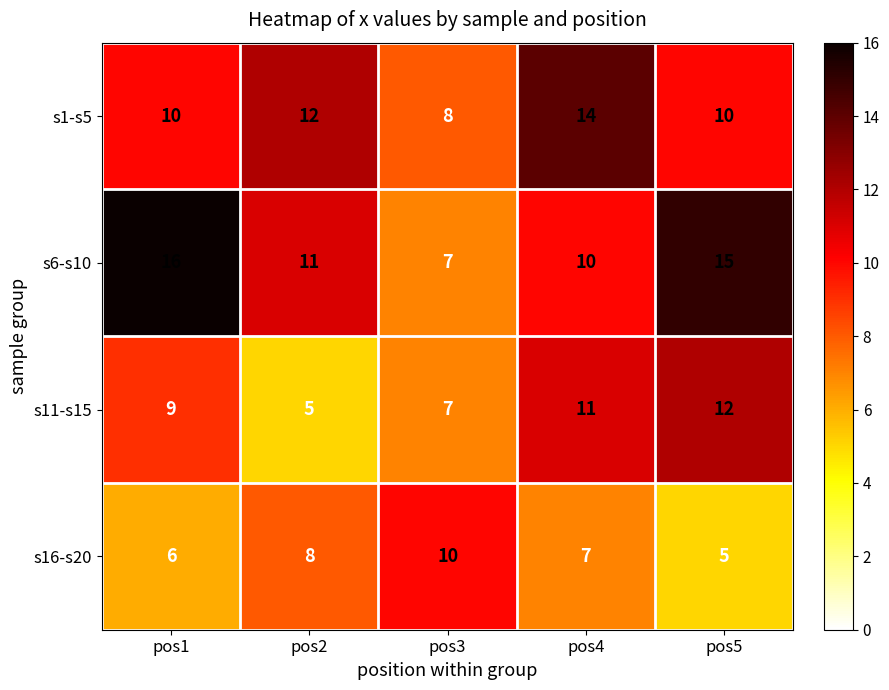

What is the greatest value displayed?

16